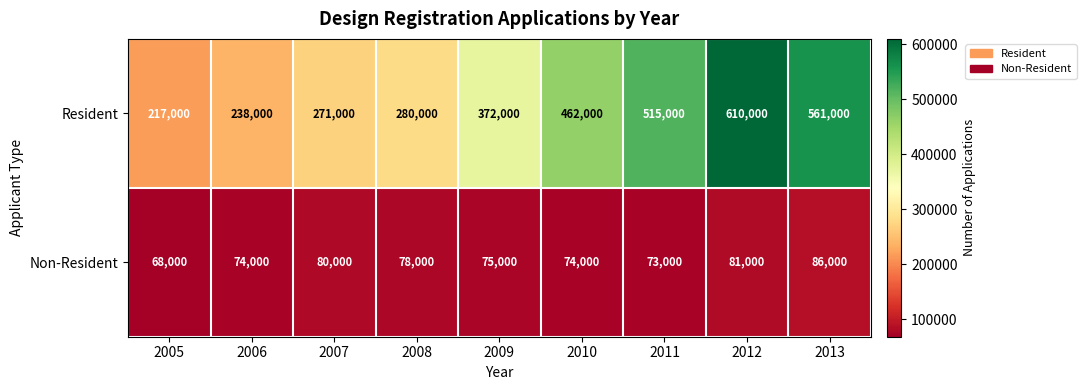

Which series has the largest total across all categories?

Resident